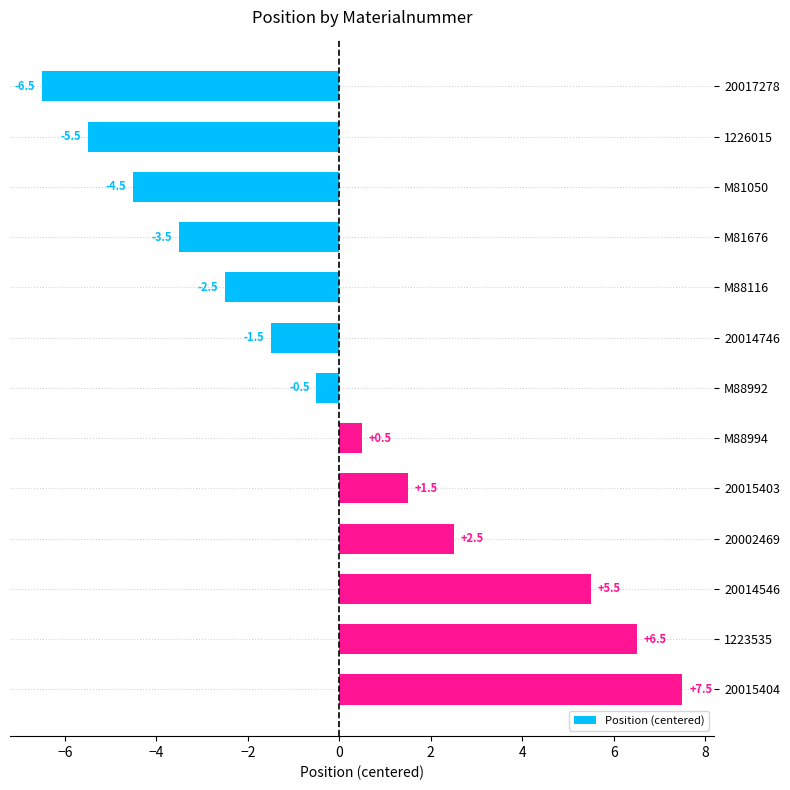

How many distinct data groups are displayed?

1